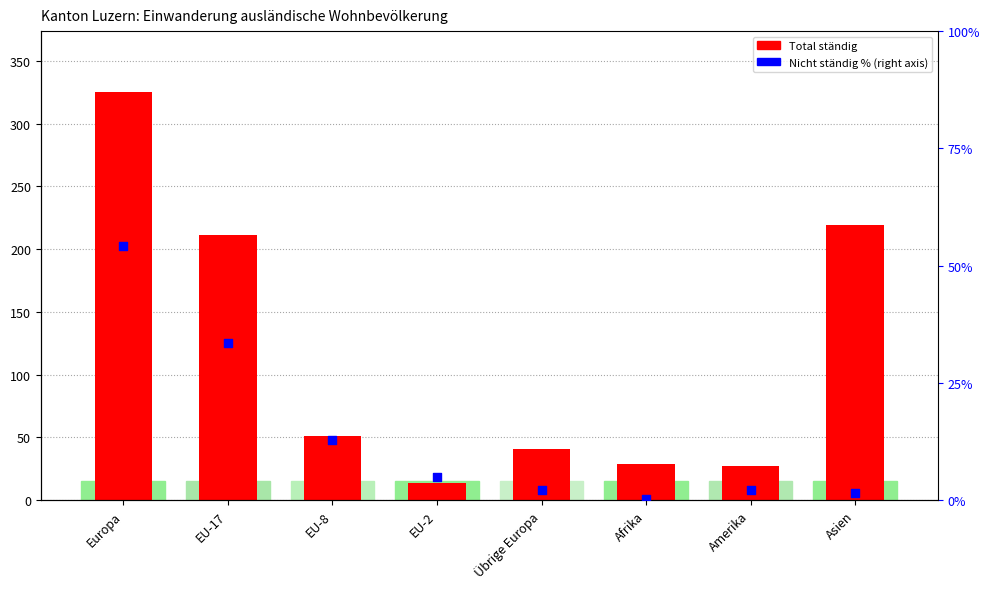

What are all the series names shown in the legend?

Total ständig, Nicht ständig %